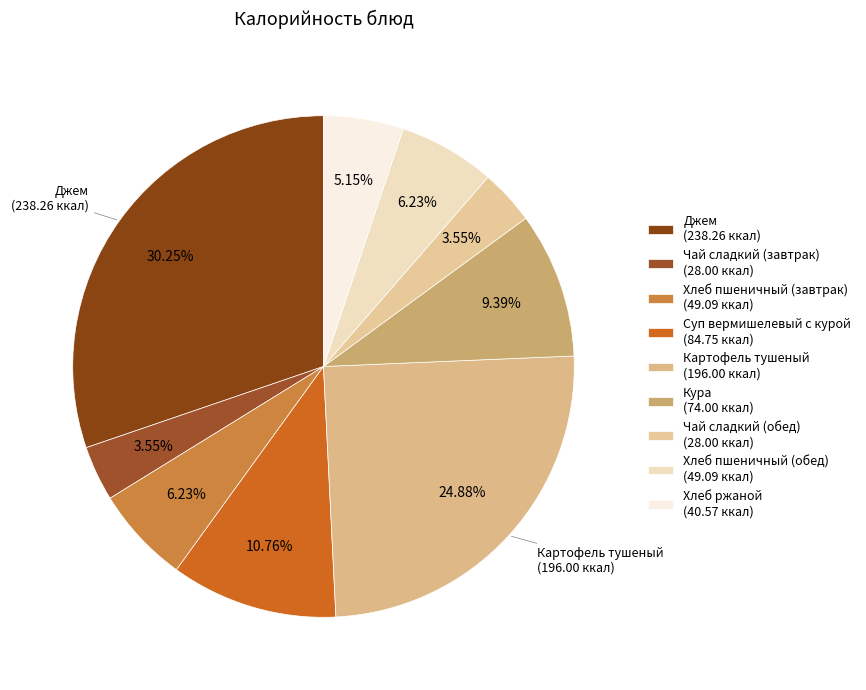

To the nearest percent, what is the combined percentage of Кура and Картофель тушеный?

34%